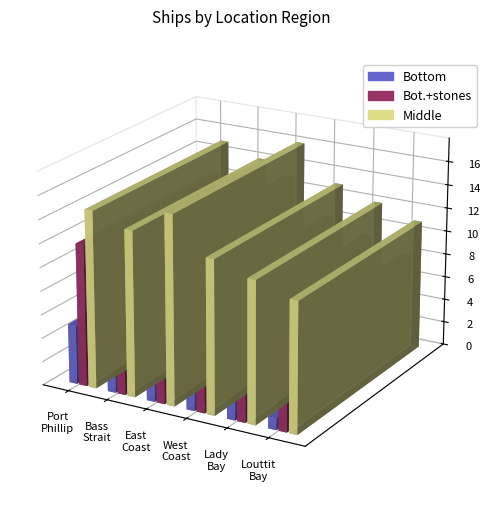

What is the sum of all Middle values?

81